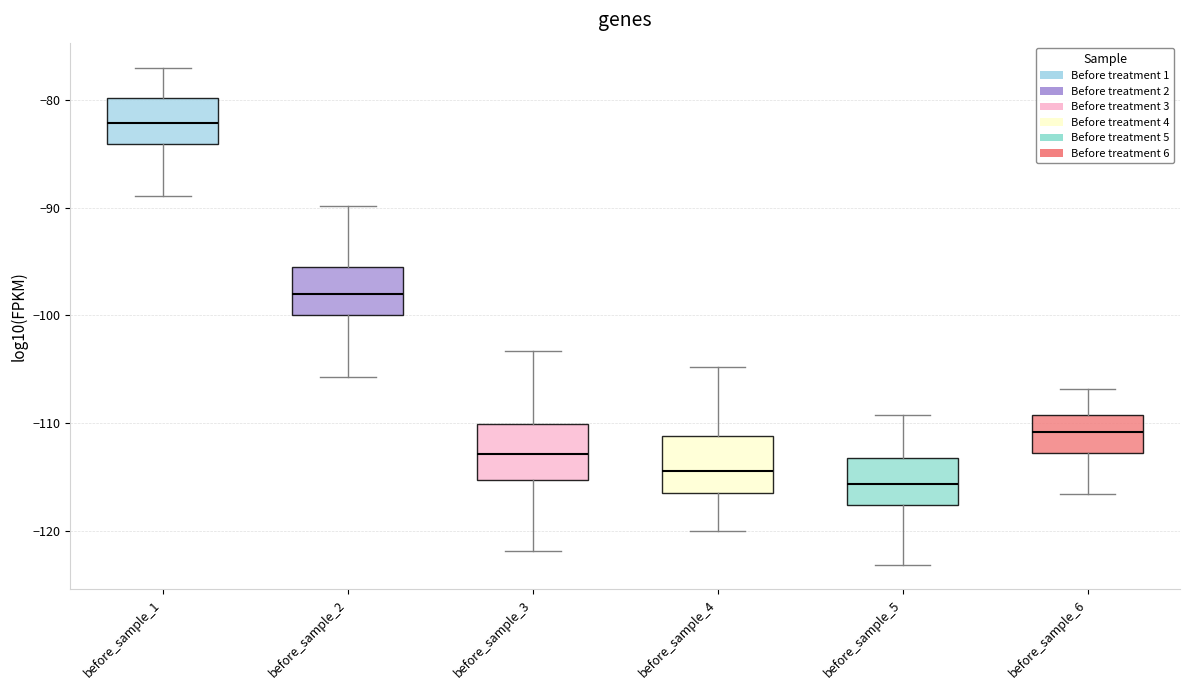

Reading left to right, transcribe this box plot: for each box, give where its median line is, the range the box spans, and where its two whiskers end, as read against the y-axis. The values are not printed on the chart, so give them approximately, as read against the axis.

before_sample_1: median -82, box -84 to -80, whiskers -89 to -77
before_sample_2: median -98, box -100 to -95, whiskers -106 to -90
before_sample_3: median -113, box -115 to -110, whiskers -122 to -103
before_sample_4: median -114, box -116 to -111, whiskers -120 to -105
before_sample_5: median -116, box -118 to -113, whiskers -123 to -109
before_sample_6: median -111, box -113 to -109, whiskers -117 to -107